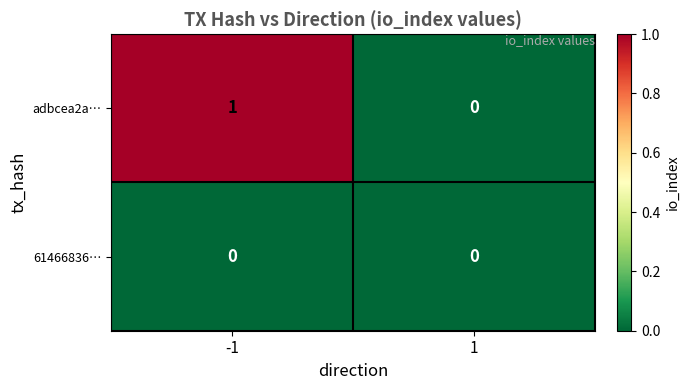

Reading left to right, extract all data points from this chart.

adbcea2a…: 1	0
61466836…: 0	0